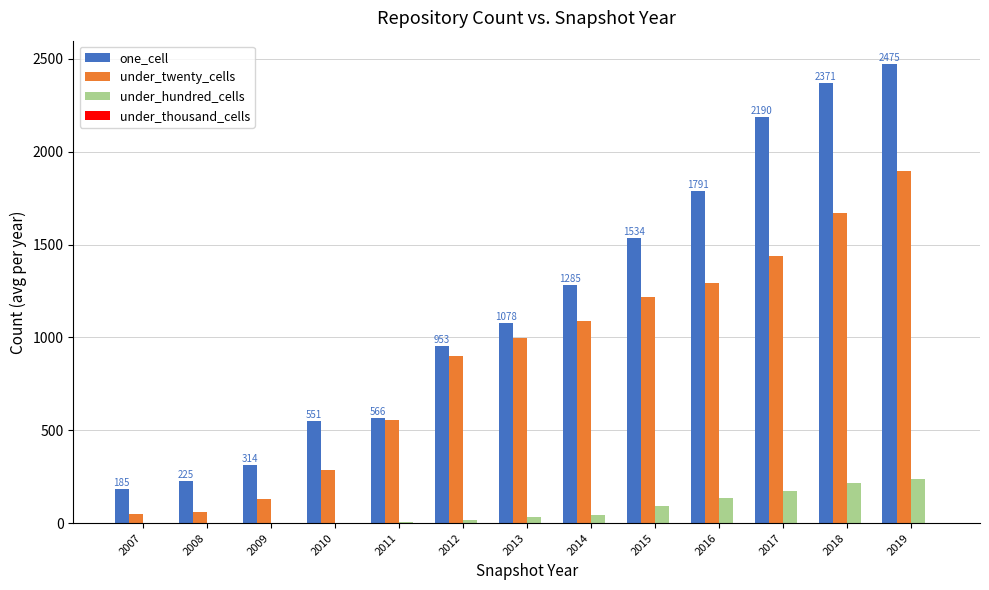

What is the sum of all under_hundred_cells values?

961.3